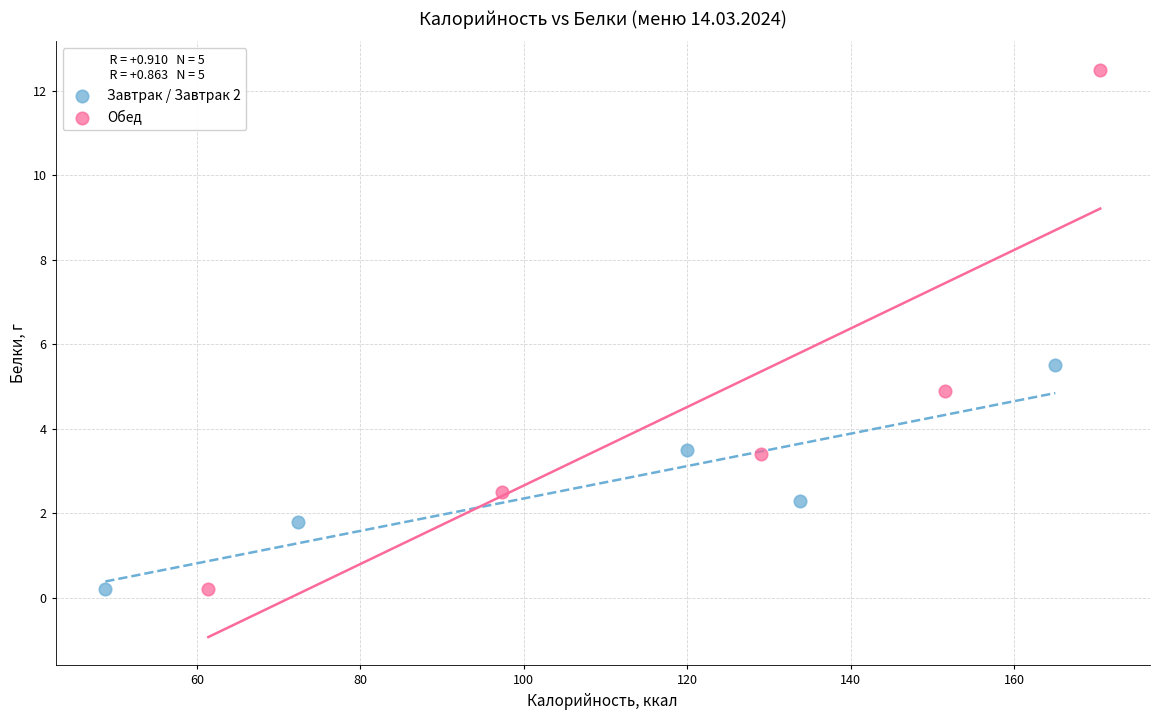

Which series reaches the maximum Y coordinate?

Обед